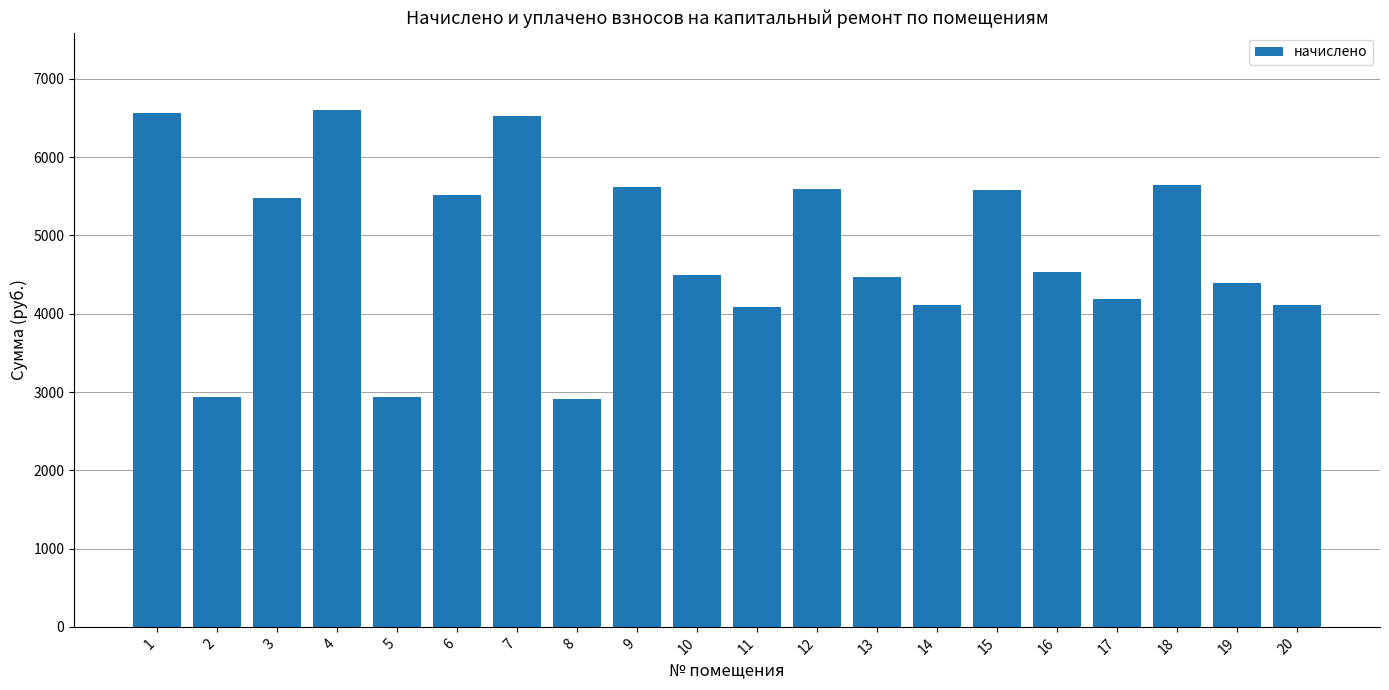

What is the value of the 9th bar from the left?

5622.1